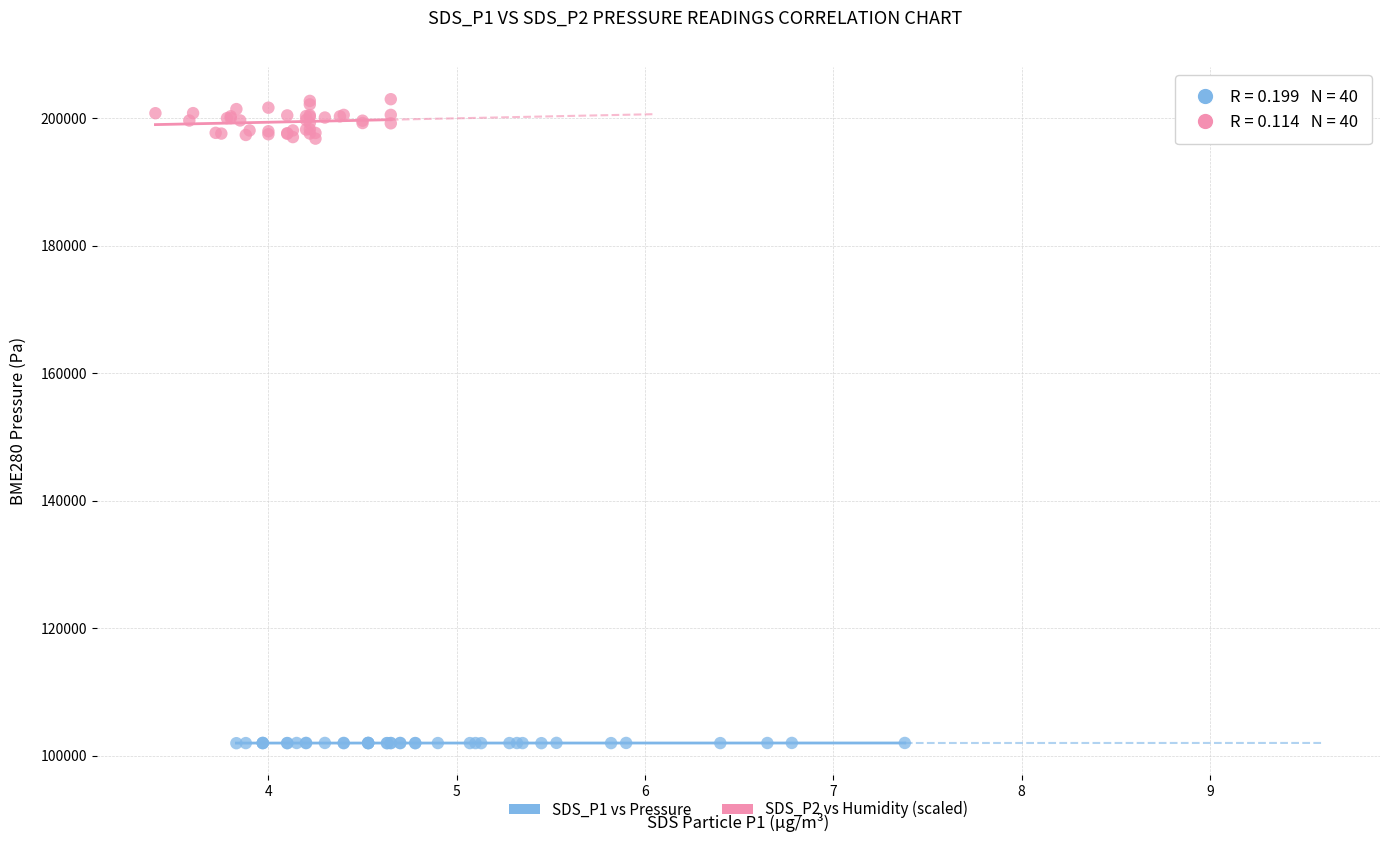

Which series reaches the minimum Y coordinate?

SDS_P1 vs Pressure